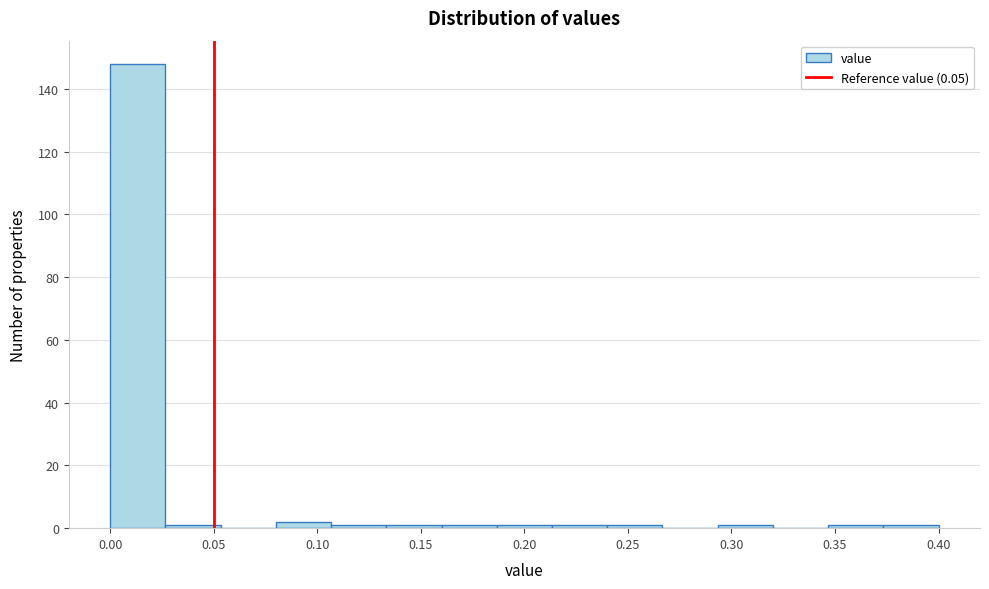

Reading left to right, transcribe this chart: for each bar, give the range it covers on the x-axis and its height. Neither the bar edges nor the heights are printed on the chart, so give them approximately, as read against the axes.

0.000 to 0.025: 148
0.025 to 0.055: under 2
0.055 to 0.080: 0
0.080 to 0.105: 2
0.105 to 0.135: under 2
0.135 to 0.160: under 2
0.160 to 0.185: under 2
0.185 to 0.215: under 2
0.215 to 0.240: under 2
0.240 to 0.265: under 2
0.265 to 0.295: 0
0.295 to 0.320: under 2
0.320 to 0.345: 0
0.345 to 0.375: under 2
0.375 to 0.400: under 2